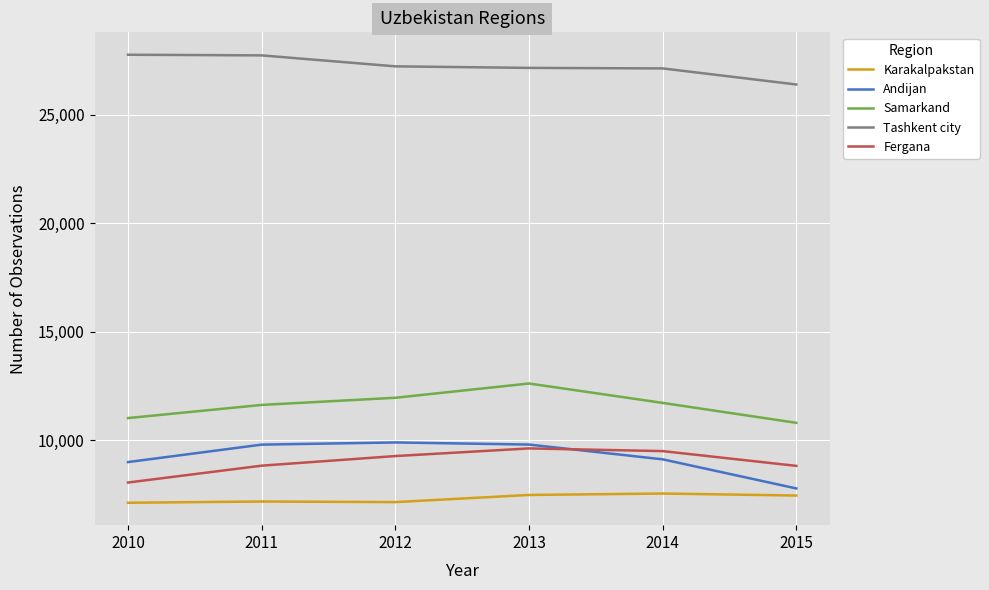

Which series has the largest total across all categories?

Tashkent city